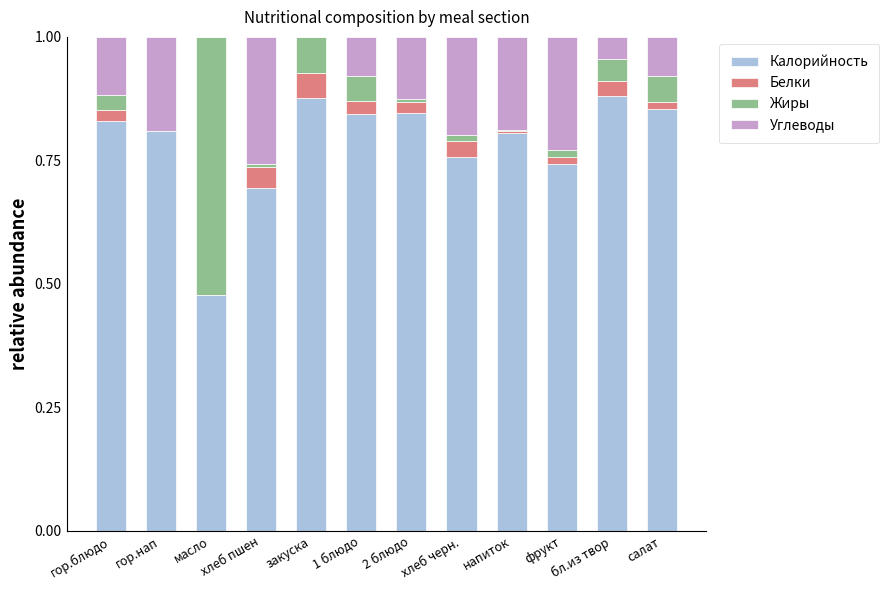

Count the number of data series in this chart.

4